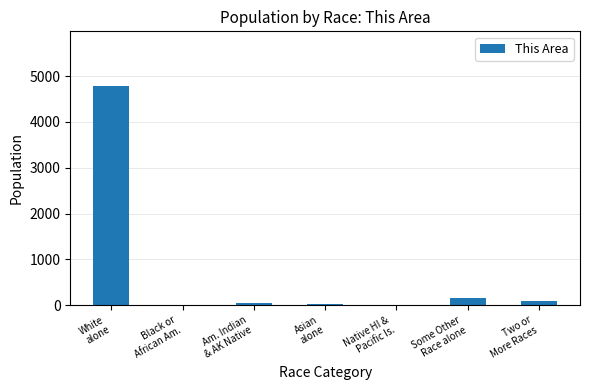

At which label is the value closest to 2393?

Some Other
Race alone